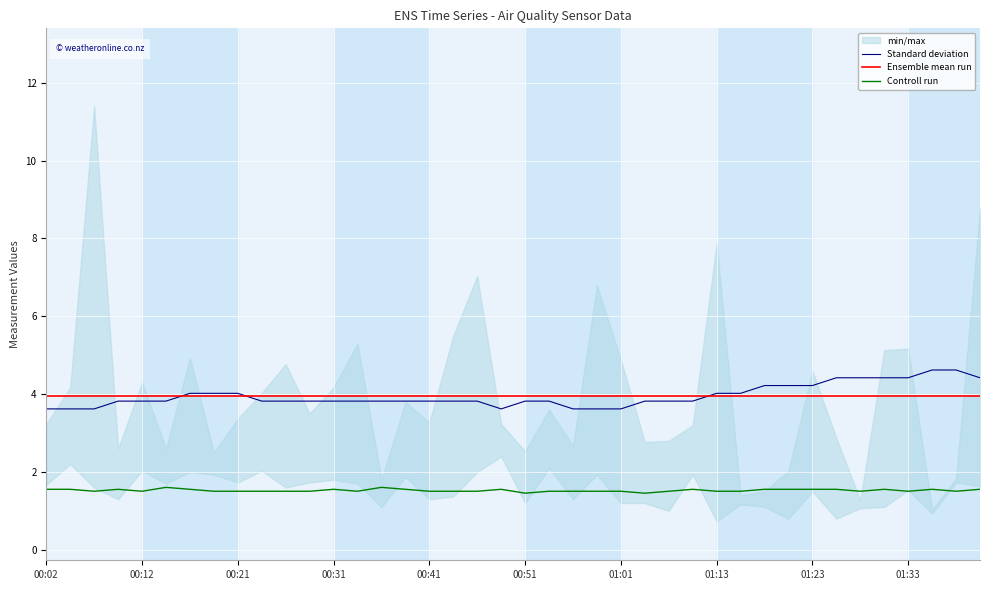

Does the chart display data point markers on the line(s)?

No